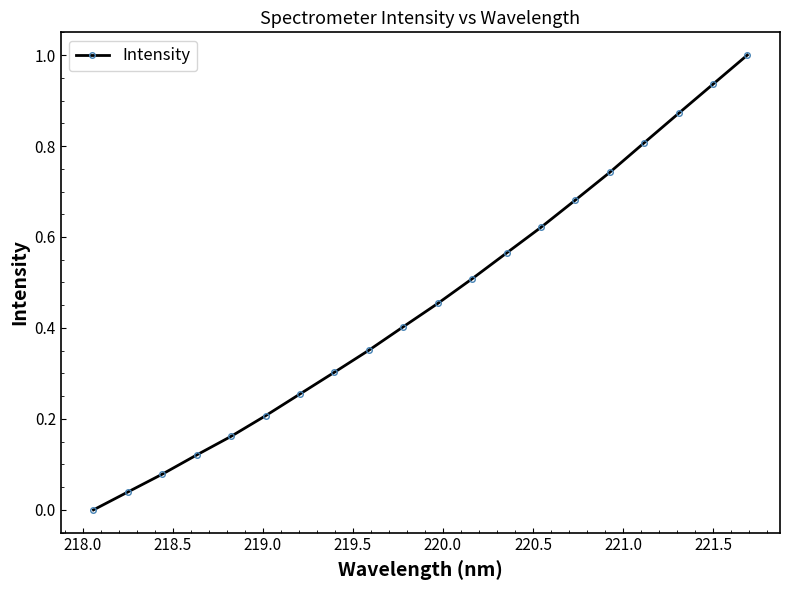

What is the value of the 20th point from the left?

1.0